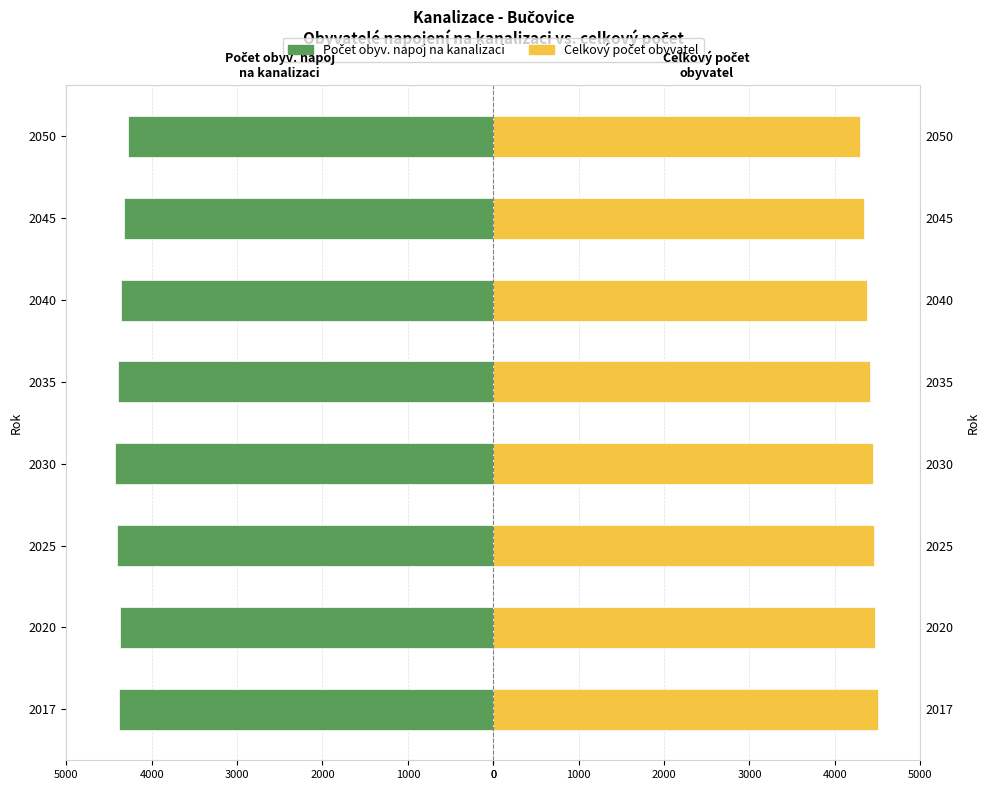

What is the smallest value displayed?

-4432